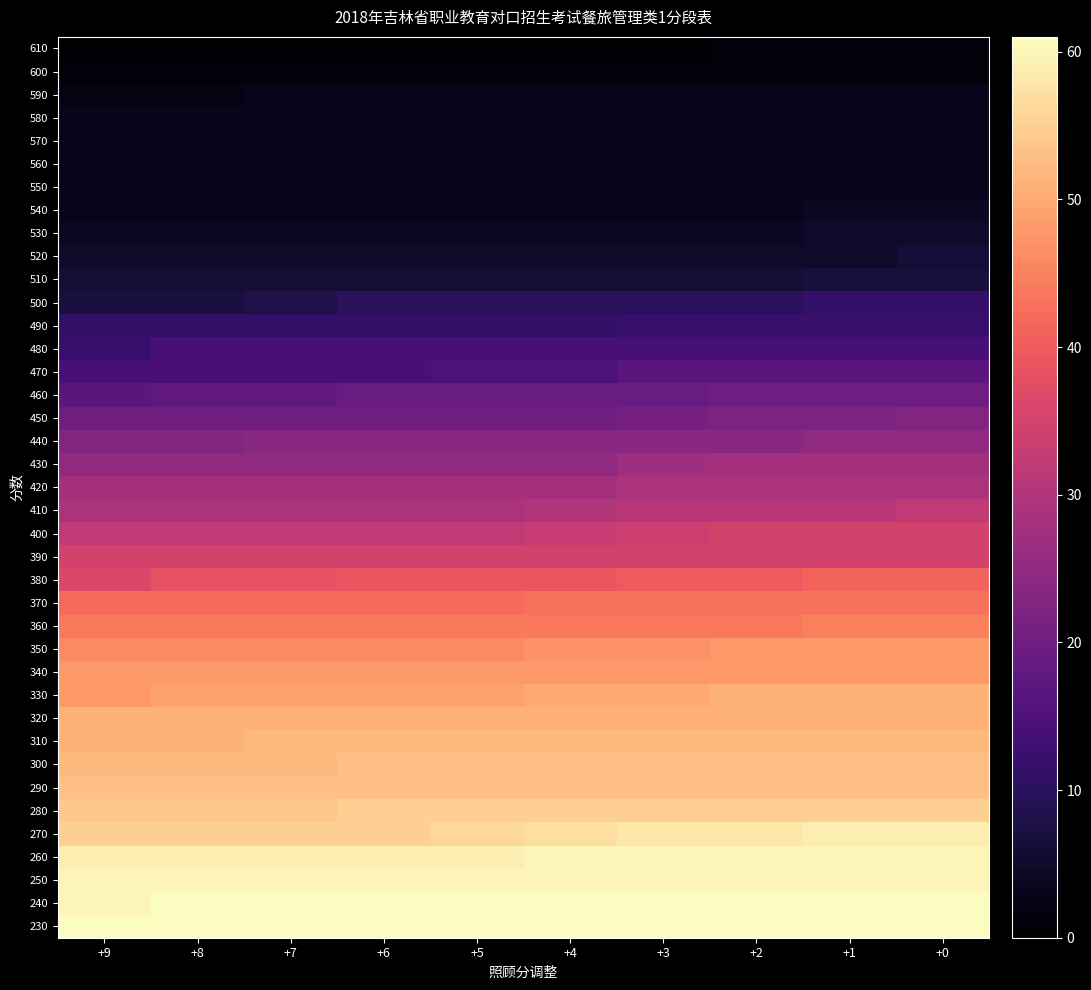

Reading left to right, transcribe all the data shown in this chart.

610: +9=0	+8=0	+7=0	+6=0	+5=0	+4=0	+3=0	+2=1	+1=1	+0=1
600: +9=1	+8=1	+7=1	+6=1	+5=1	+4=1	+3=1	+2=1	+1=1	+0=1
590: +9=2	+8=2	+7=3	+6=3	+5=3	+4=3	+3=3	+2=3	+1=3	+0=3
580: +9=3	+8=3	+7=3	+6=3	+5=3	+4=3	+3=3	+2=3	+1=3	+0=3
570: +9=3	+8=3	+7=3	+6=3	+5=3	+4=3	+3=3	+2=3	+1=3	+0=3
560: +9=3	+8=3	+7=3	+6=3	+5=3	+4=3	+3=3	+2=3	+1=3	+0=3
550: +9=3	+8=3	+7=3	+6=3	+5=3	+4=3	+3=3	+2=3	+1=3	+0=3
540: +9=3	+8=3	+7=3	+6=3	+5=3	+4=3	+3=3	+2=3	+1=4	+0=4
530: +9=4	+8=4	+7=4	+6=4	+5=4	+4=4	+3=4	+2=4	+1=5	+0=5
520: +9=5	+8=5	+7=5	+6=5	+5=5	+4=5	+3=5	+2=5	+1=5	+0=6
510: +9=6	+8=6	+7=6	+6=6	+5=6	+4=6	+3=6	+2=6	+1=7	+0=7
500: +9=7	+8=7	+7=8	+6=10	+5=10	+4=10	+3=10	+2=10	+1=11	+0=11
490: +9=11	+8=11	+7=11	+6=11	+5=11	+4=11	+3=12	+2=12	+1=12	+0=12
480: +9=12	+8=14	+7=14	+6=14	+5=14	+4=14	+3=14	+2=14	+1=14	+0=14
470: +9=14	+8=14	+7=14	+6=14	+5=15	+4=15	+3=17	+2=17	+1=17	+0=17
460: +9=17	+8=18	+7=18	+6=19	+5=19	+4=19	+3=19	+2=20	+1=20	+0=20
450: +9=20	+8=20	+7=20	+6=20	+5=20	+4=20	+3=21	+2=22	+1=22	+0=23
440: +9=23	+8=23	+7=24	+6=24	+5=24	+4=24	+3=24	+2=24	+1=25	+0=25
430: +9=25	+8=25	+7=25	+6=25	+5=25	+4=25	+3=27	+2=28	+1=28	+0=28
420: +9=28	+8=28	+7=28	+6=28	+5=28	+4=28	+3=29	+2=29	+1=29	+0=29
410: +9=29	+8=29	+7=29	+6=29	+5=29	+4=30	+3=31	+2=31	+1=31	+0=32
400: +9=32	+8=32	+7=32	+6=32	+5=32	+4=33	+3=34	+2=35	+1=35	+0=35
390: +9=35	+8=35	+7=35	+6=35	+5=35	+4=35	+3=35	+2=35	+1=35	+0=35
380: +9=36	+8=38	+7=38	+6=39	+5=39	+4=39	+3=40	+2=40	+1=41	+0=41
370: +9=42	+8=42	+7=42	+6=42	+5=42	+4=43	+3=43	+2=43	+1=43	+0=43
360: +9=44	+8=44	+7=44	+6=44	+5=44	+4=44	+3=44	+2=44	+1=45	+0=45
350: +9=46	+8=46	+7=46	+6=46	+5=46	+4=47	+3=47	+2=48	+1=48	+0=48
340: +9=48	+8=48	+7=48	+6=48	+5=48	+4=48	+3=48	+2=48	+1=48	+0=48
330: +9=48	+8=49	+7=49	+6=49	+5=49	+4=50	+3=50	+2=51	+1=51	+0=51
320: +9=51	+8=51	+7=51	+6=51	+5=51	+4=51	+3=51	+2=51	+1=51	+0=51
310: +9=51	+8=51	+7=52	+6=52	+5=52	+4=52	+3=52	+2=52	+1=52	+0=52
300: +9=52	+8=52	+7=52	+6=53	+5=53	+4=53	+3=53	+2=53	+1=53	+0=53
290: +9=53	+8=53	+7=53	+6=53	+5=53	+4=53	+3=53	+2=53	+1=53	+0=53
280: +9=54	+8=54	+7=54	+6=55	+5=55	+4=55	+3=55	+2=55	+1=55	+0=55
270: +9=55	+8=55	+7=55	+6=55	+5=56	+4=57	+3=58	+2=58	+1=59	+0=59
260: +9=59	+8=59	+7=59	+6=59	+5=59	+4=60	+3=60	+2=60	+1=60	+0=60
250: +9=60	+8=60	+7=60	+6=60	+5=60	+4=60	+3=60	+2=60	+1=60	+0=60
240: +9=60	+8=61	+7=61	+6=61	+5=61	+4=61	+3=61	+2=61	+1=61	+0=61
230: +9=61	+8=61	+7=61	+6=61	+5=61	+4=61	+3=61	+2=61	+1=61	+0=61